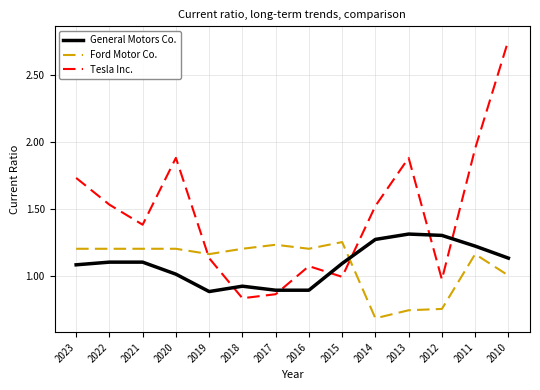

Rank the series at 2012 from lowest to highest value.

Ford Motor Co., Tesla Inc., General Motors Co.